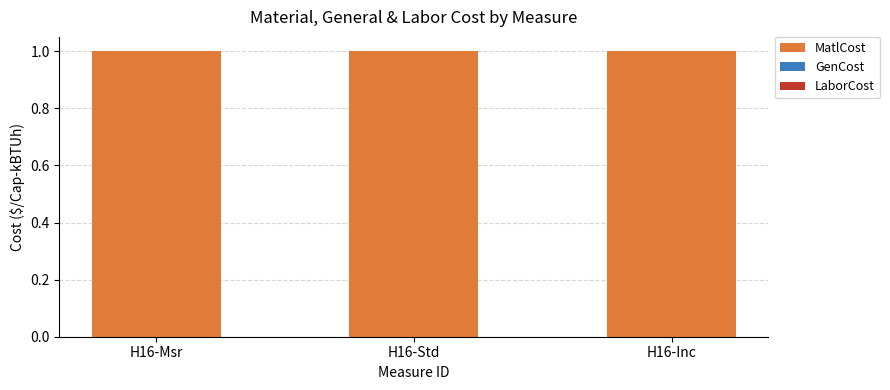

The MatlCost series shows 1 at H16-Msr. True or false?

False